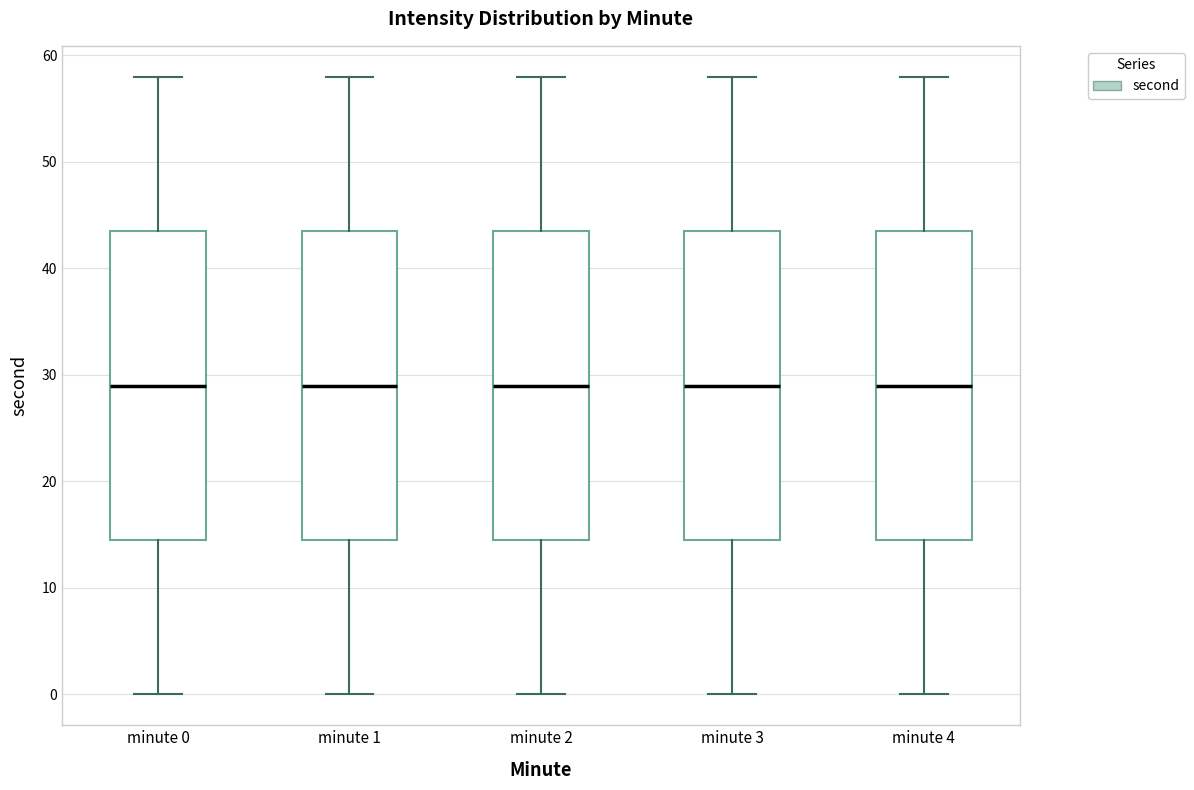

Where is the lower edge of the box for minute 4 on the y-axis? The values are not printed on the chart, so give them approximately, as read against the axis.

15